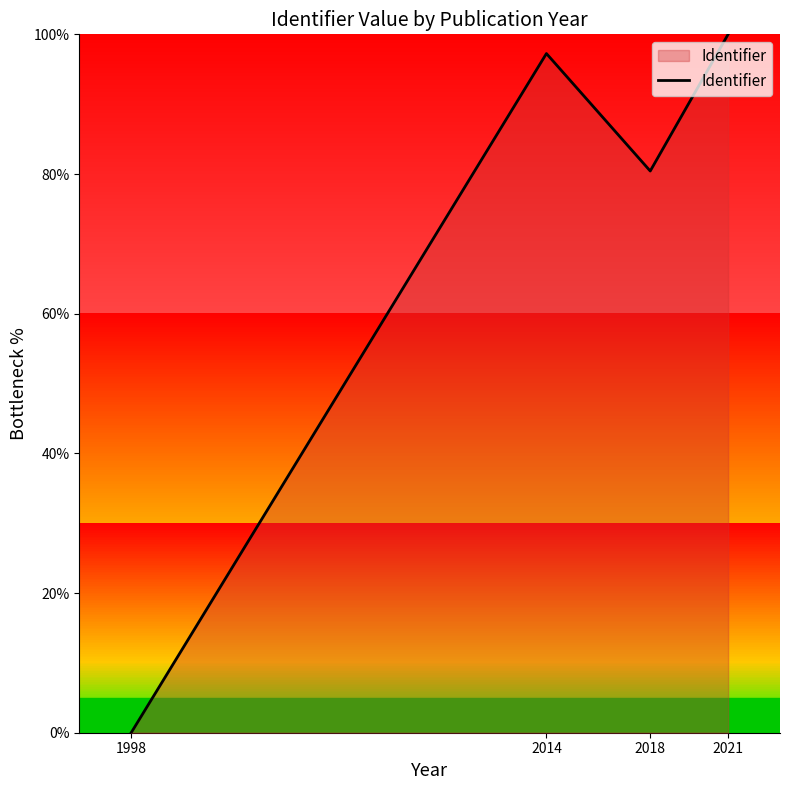

What is the difference between the maximum and second lowest values?

19.6